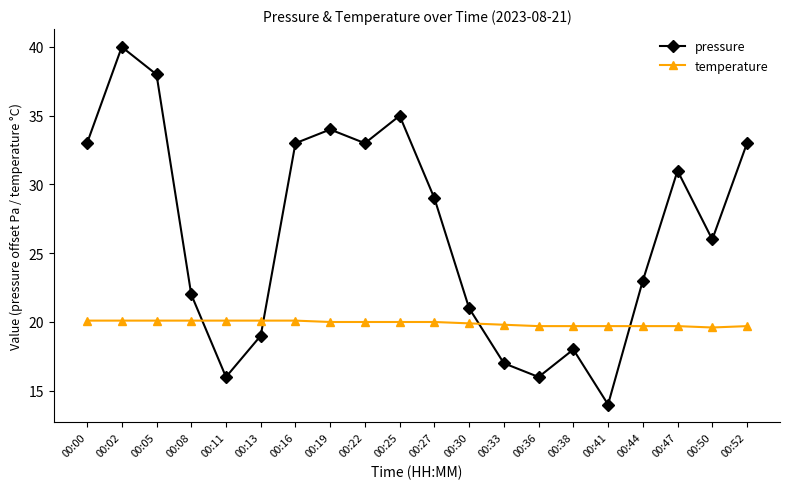

Which series has the largest range (max minus min)?

pressure